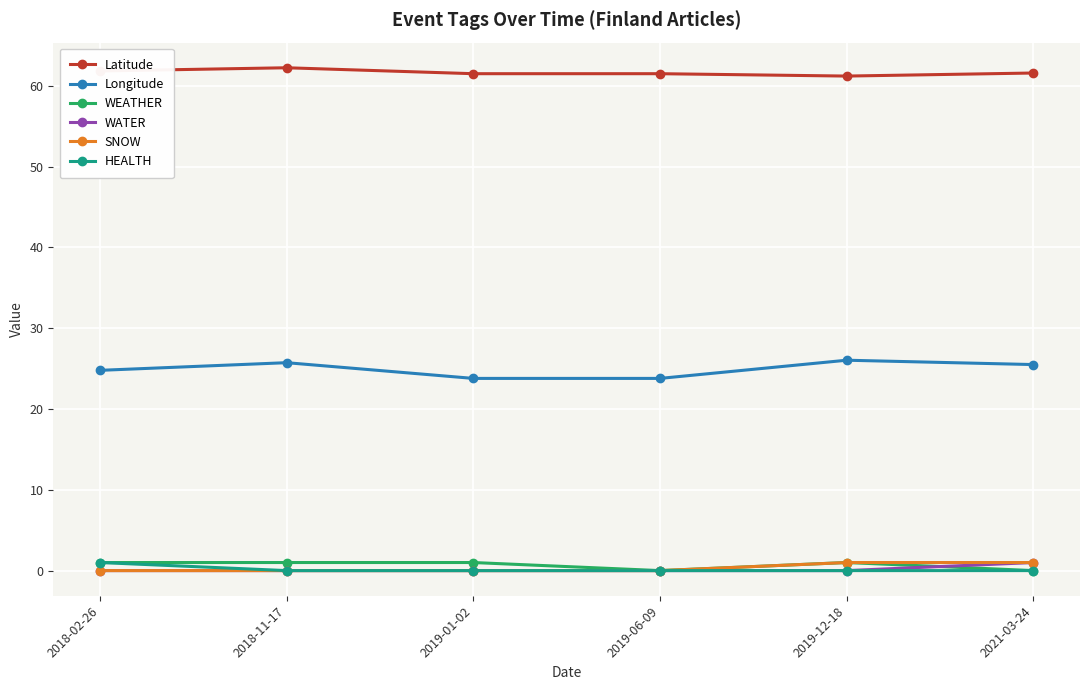

Is the value of Longitude at 2021-03-24 greater than the value of WEATHER at 2021-03-24?

Yes